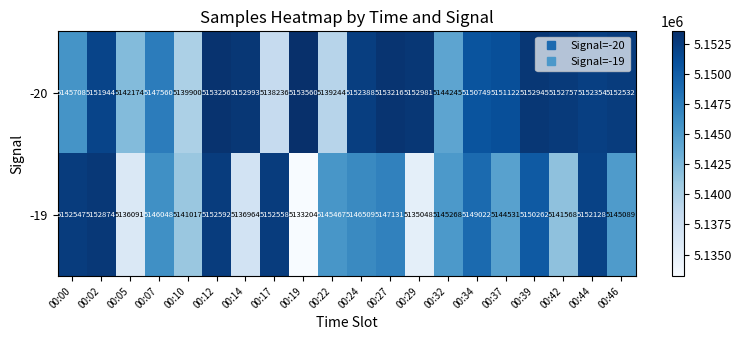

What is the spread (max minus min) of values at 00:14?

16029